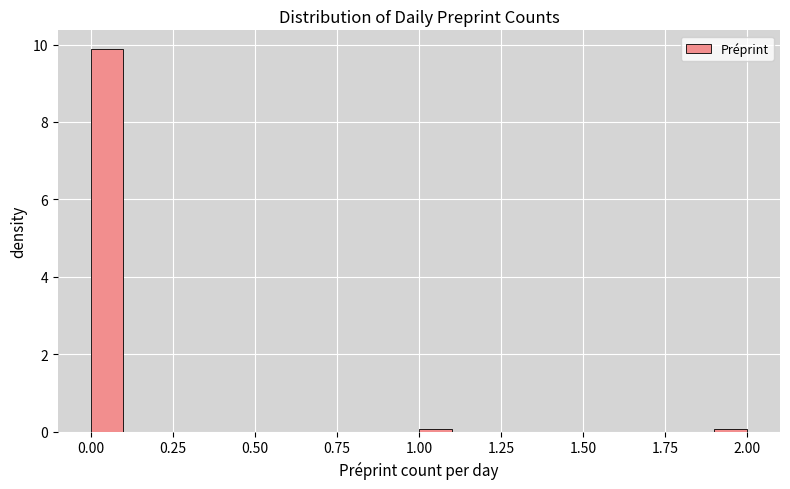

Around what value on the x-axis is the tallest bar? Give the approximate position of its centre, as read against the axis.

0.05